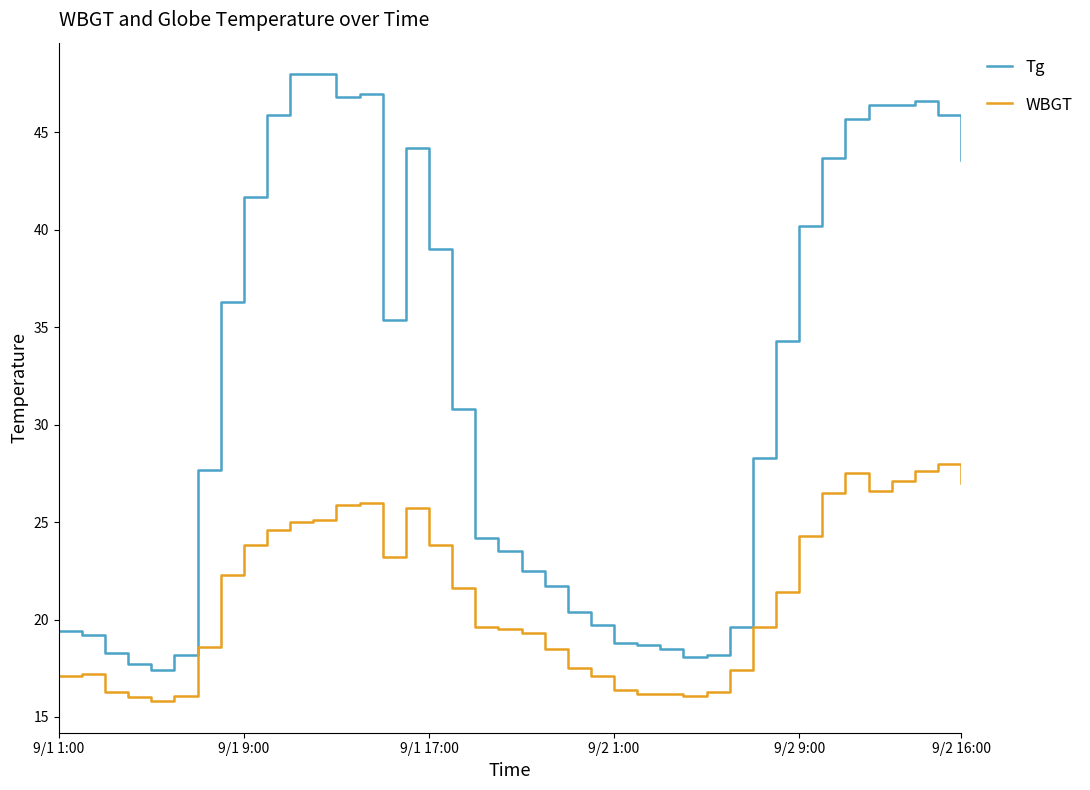

What is the difference between the maximum and minimum values in the Tg series?

30.6